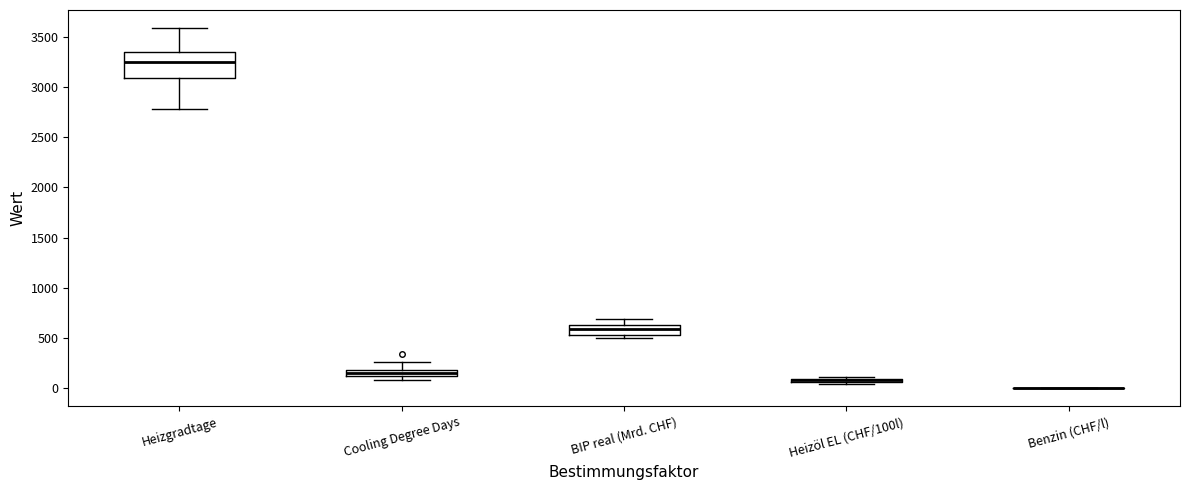

Which box is the tallest, from its lower edge to its upper edge?

Heizgradtage